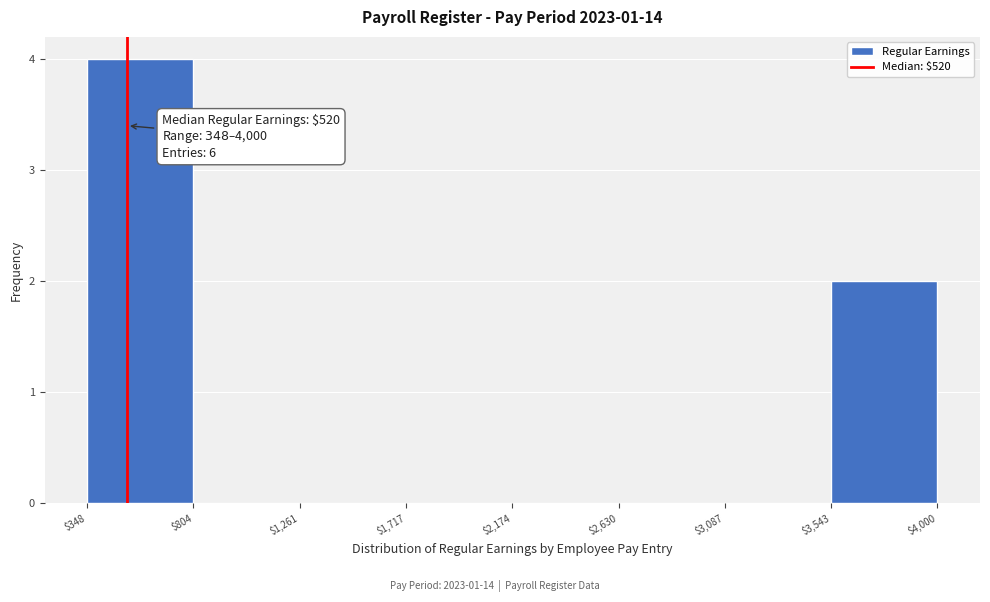

Over which range of the x-axis is the bar tallest?

$348 to $804